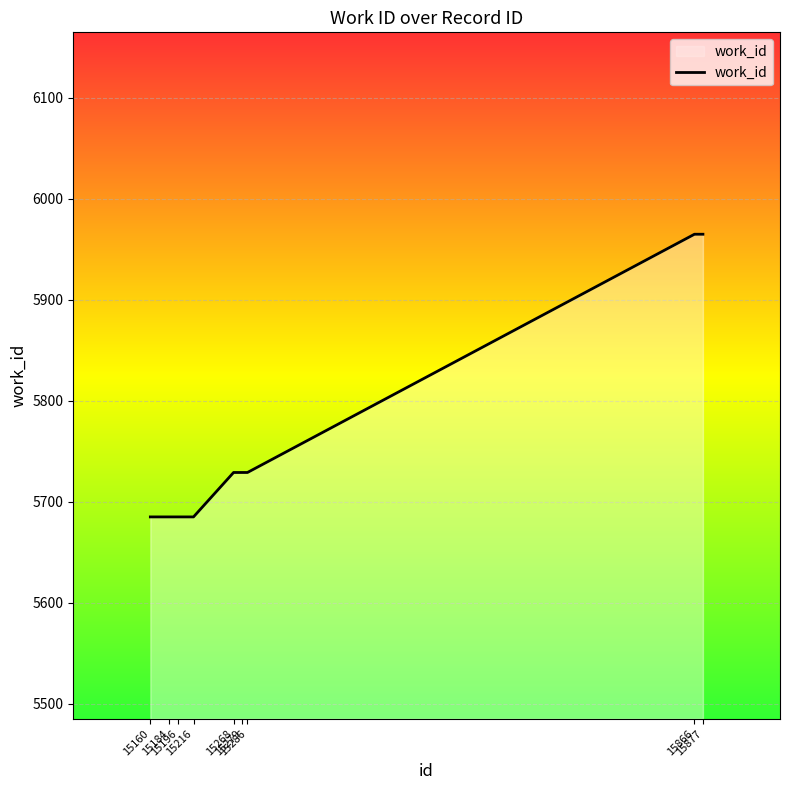

What is the difference between the maximum and minimum values?

280